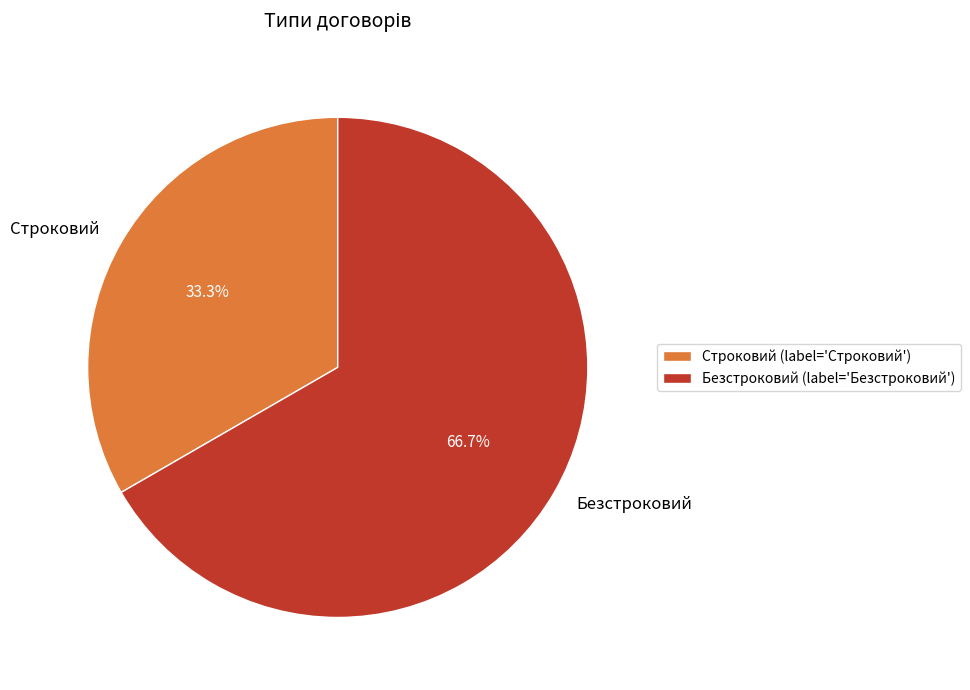

Which has a higher value, Строковий or Безстроковий?

Безстроковий